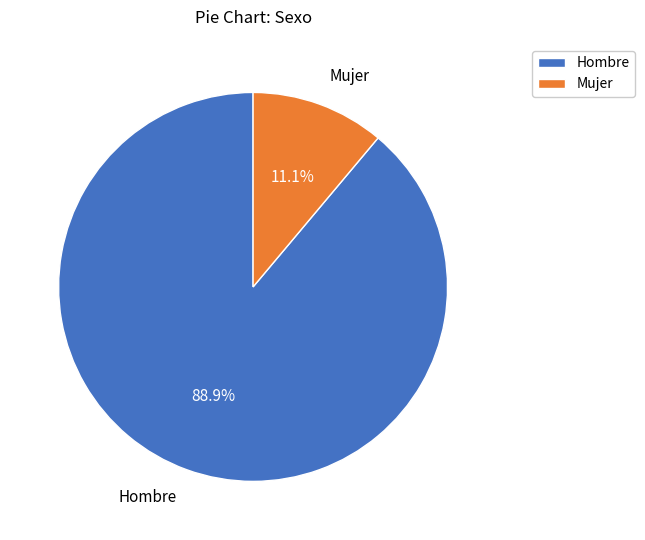

The Mujer slice represents 2% of the pie. True or false?

False